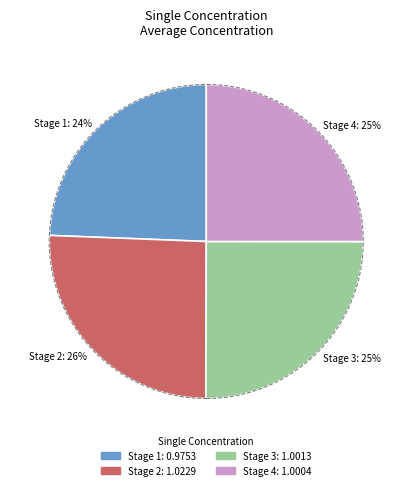

Is it true that Stage 1 is 24% of the pie?

True